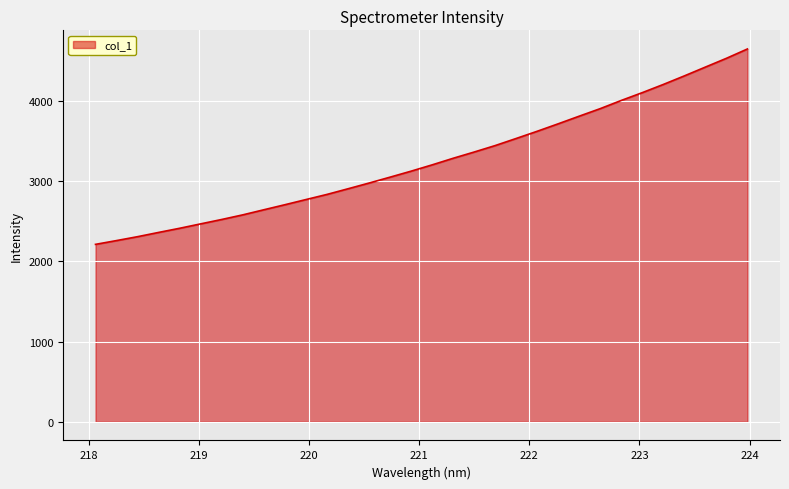

How many lines are shown in the chart?

1